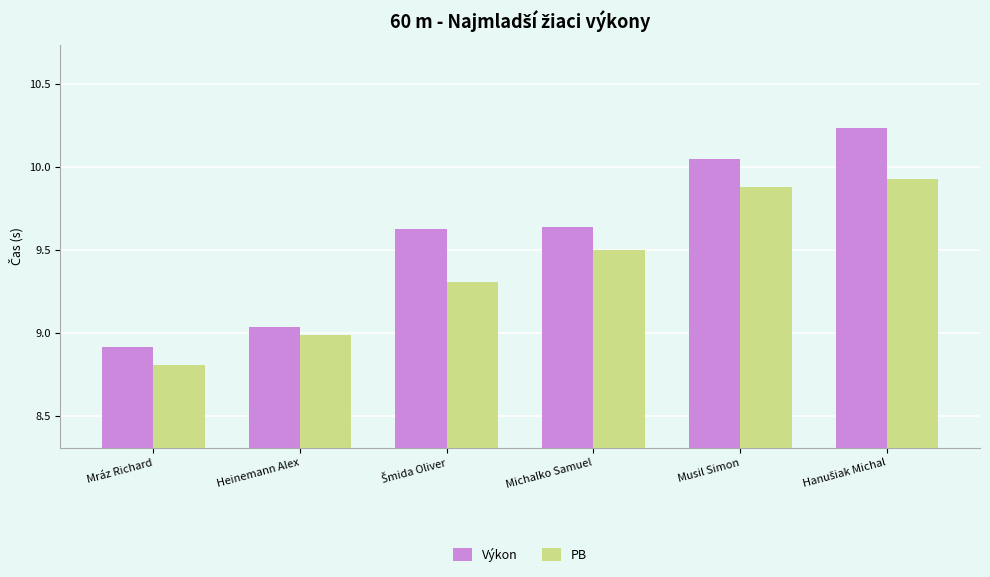

List the series in order of their peak value, lowest first.

PB, Výkon